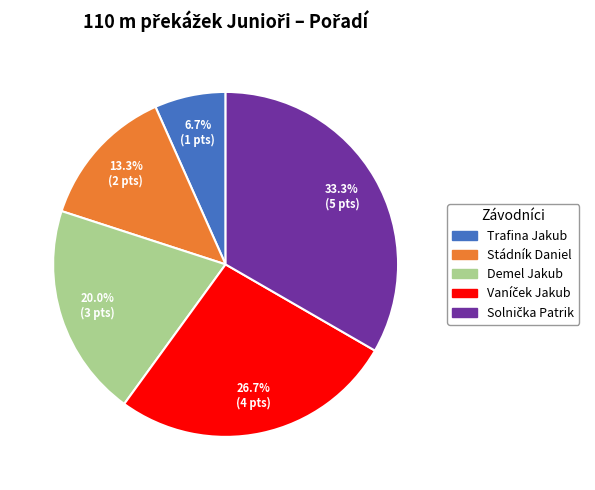

True or false: Trafina Jakub accounts for 1% of the total.

False